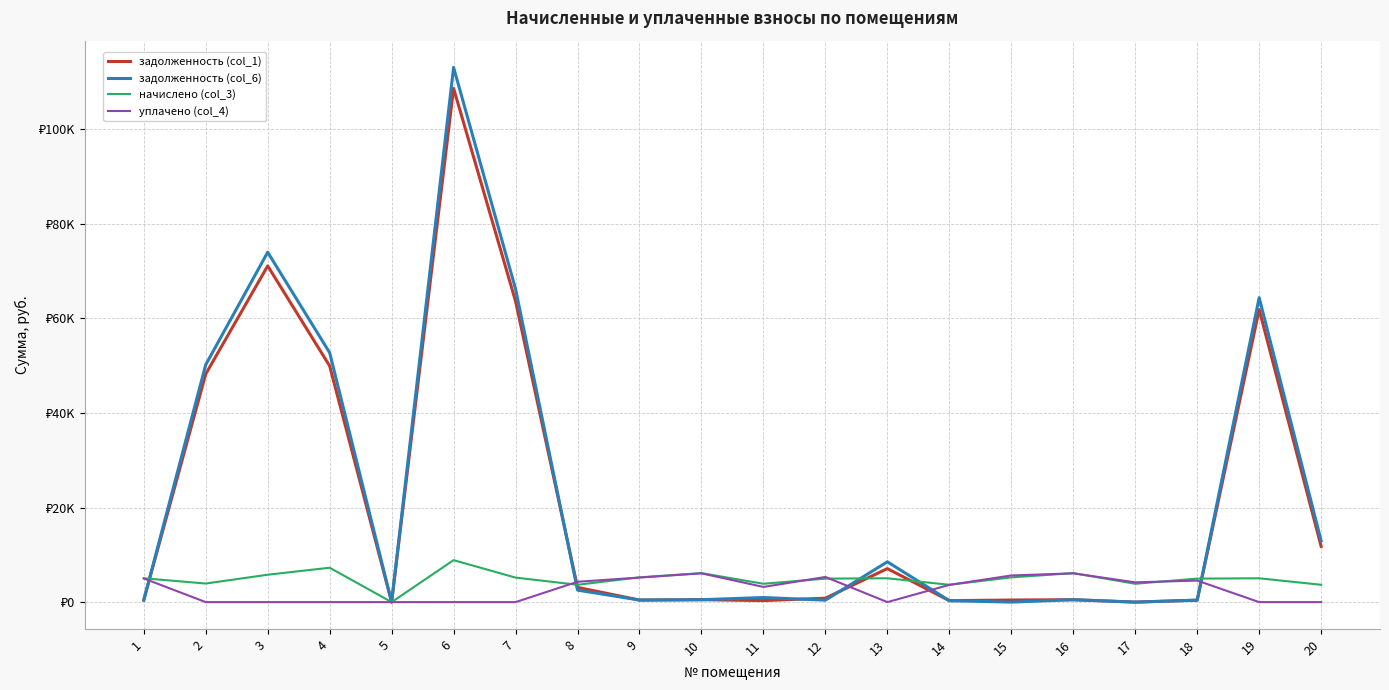

Is this an area chart (filled region under the line)?

No